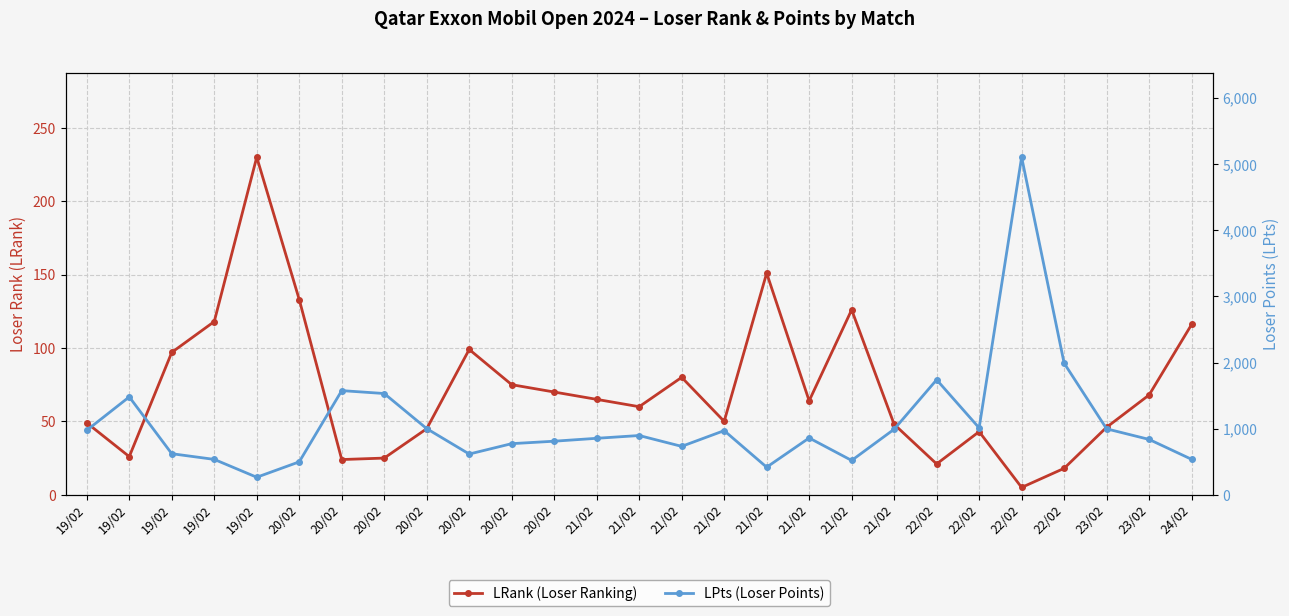

At which label does LRank (Loser Ranking) reach its minimum?

22/02